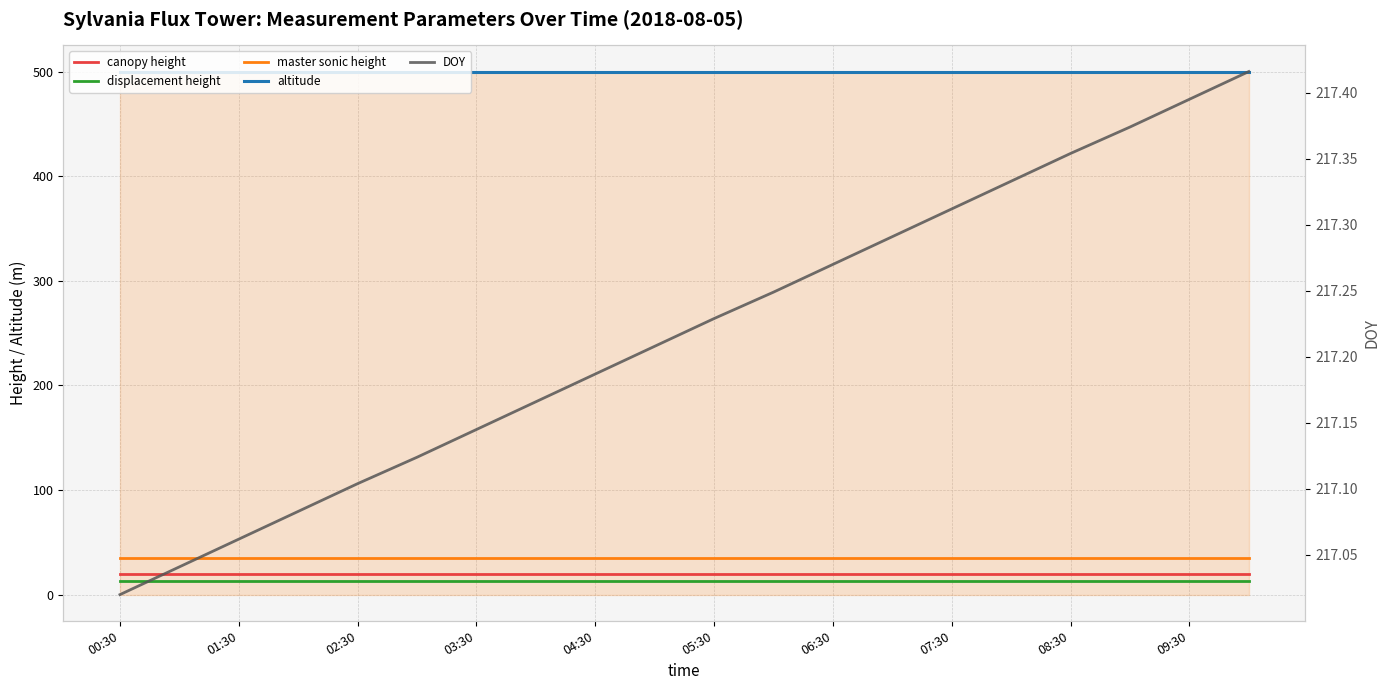

What is the smallest value displayed?

13.4